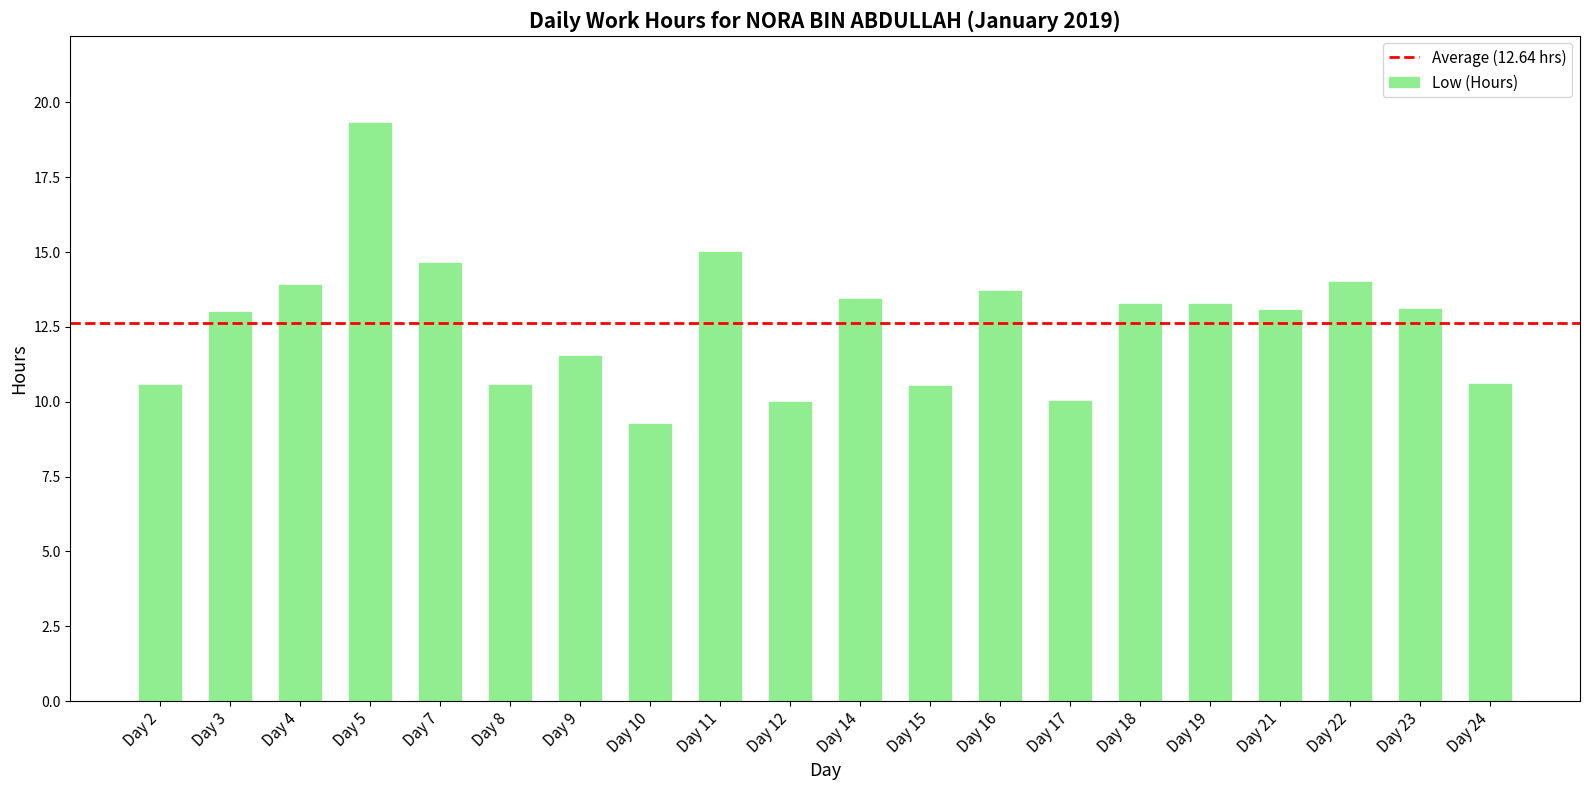

Approximately how many times larger is the value at Day 2 compared to Day 11?

0.7